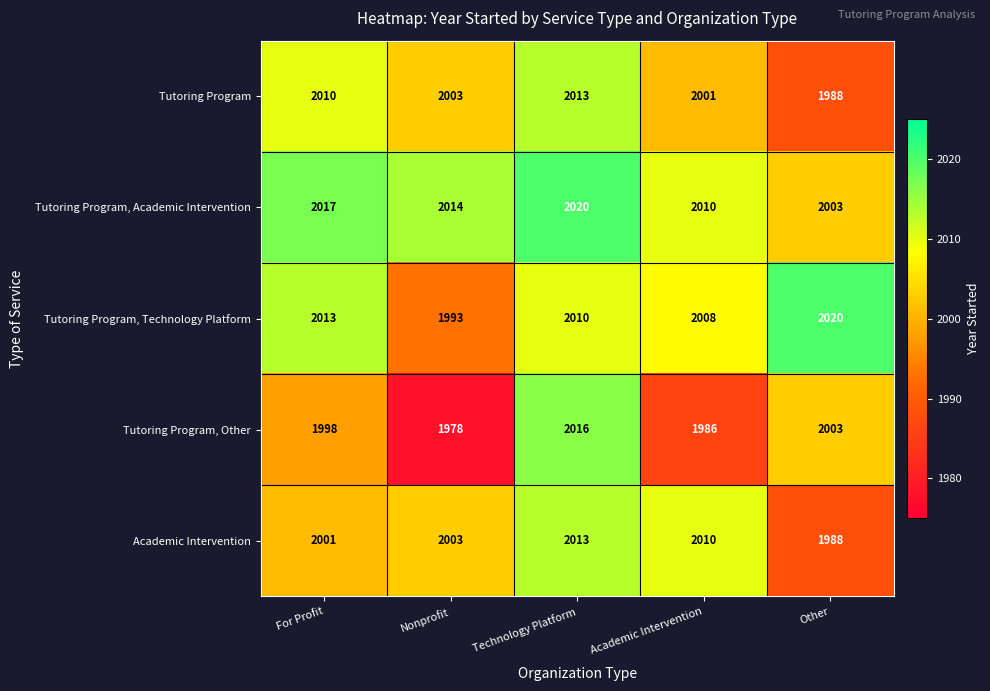

At how many categories does at least one series exceed 1987?

5